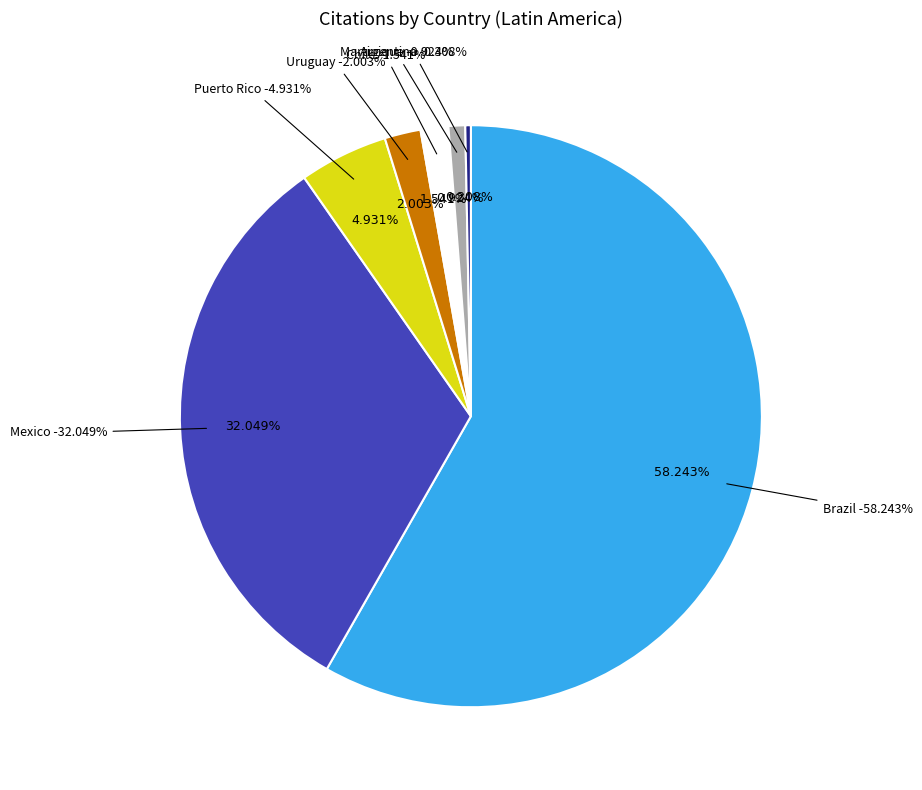

To the nearest percent, what is the combined percentage of Brazil and Chile?

60%